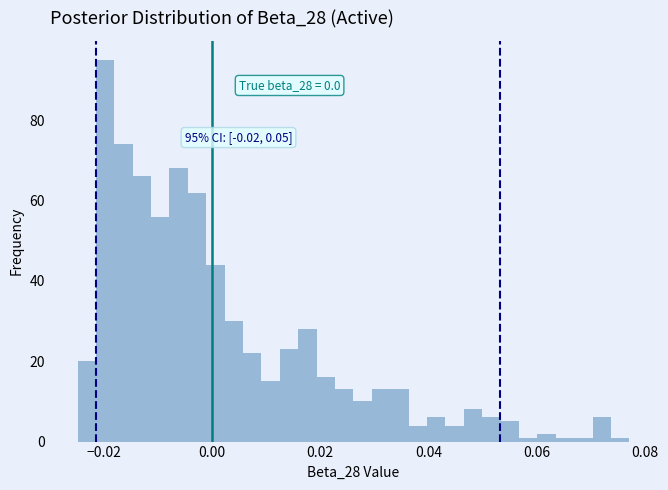

Around what value on the x-axis is the tallest bar? Give the approximate position of its centre, as read against the axis.

-0.020